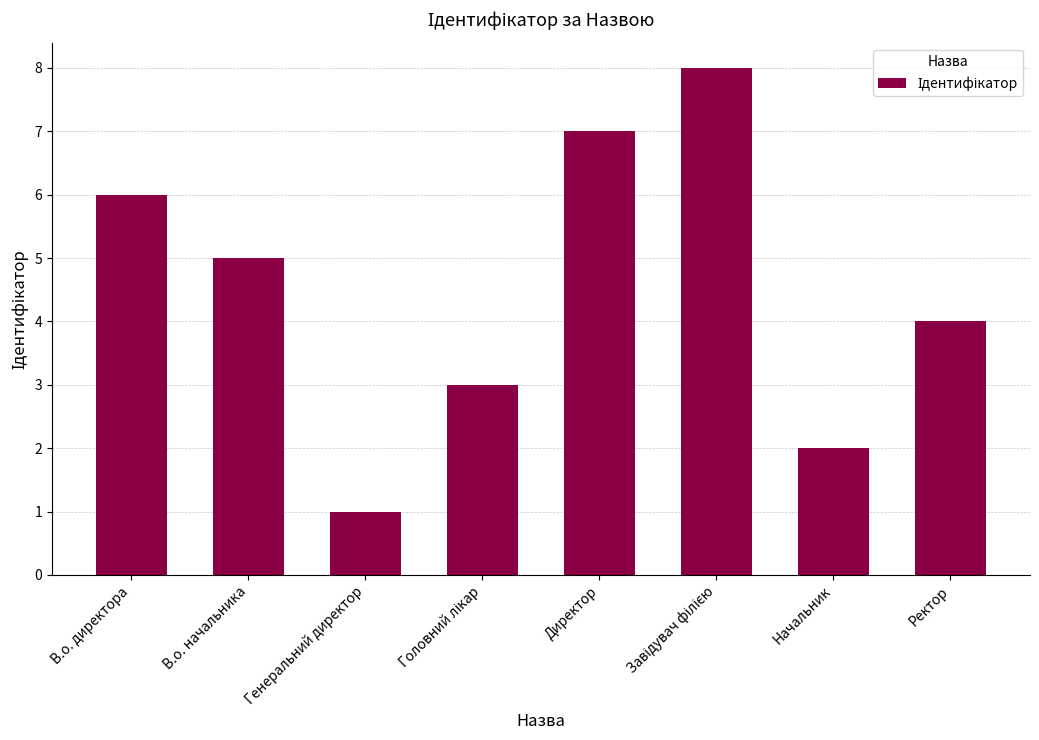

Reading right to left, what are all the values shown in this chart?

4	2	8	7	3	1	5	6